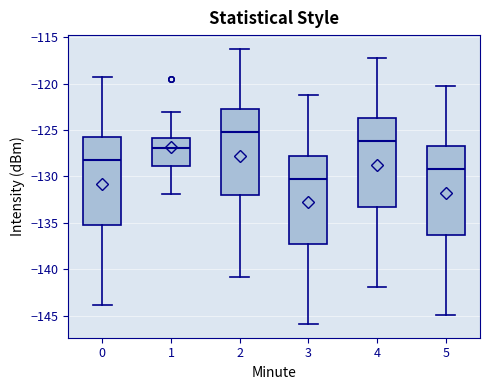

Where does the lower whisker of the box at x = 5 end on the y-axis? The values are not printed on the chart, so give them approximately, as read against the axis.

-145.0